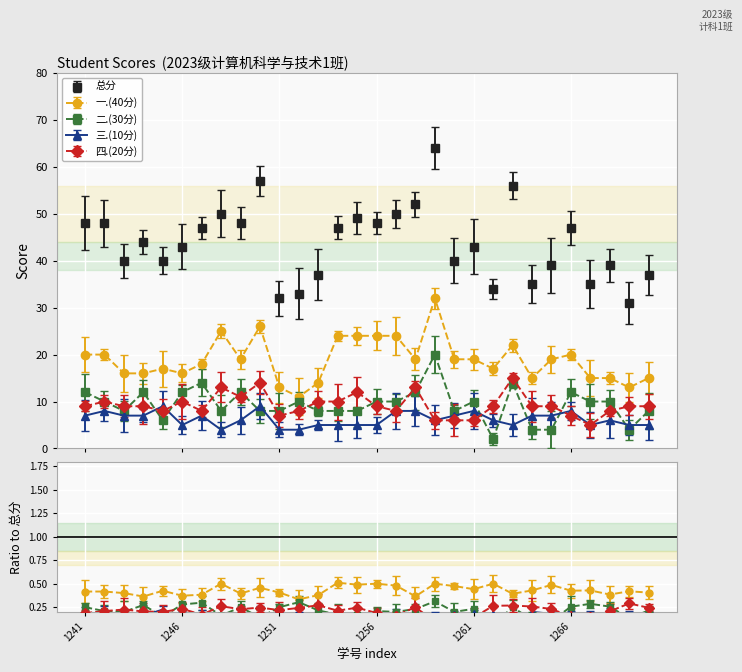

Rank the series by their maximum value, from lowest to highest.

三.(10分), 四.(20分), 二.(30分), 一.(40分), 总分